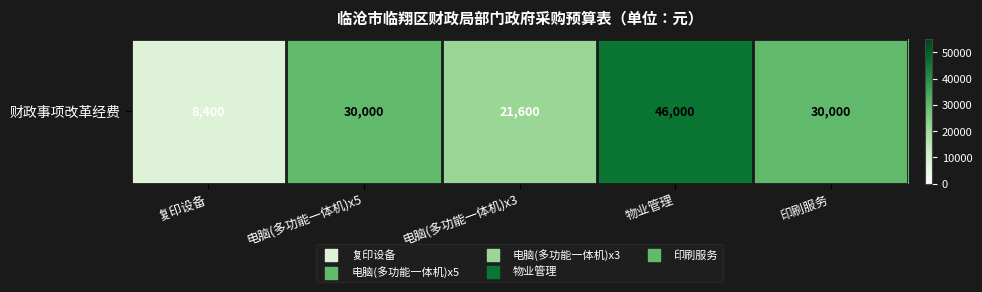

At which label is the value closest to 27200?

电脑(多功能一体机)x5